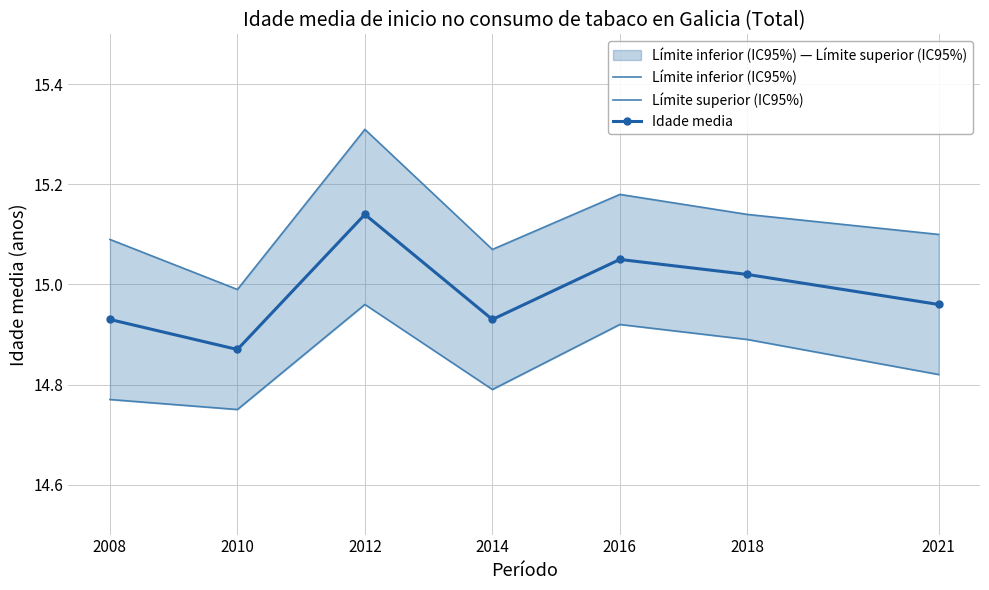

What is the sum of the Límite superior (IC95%) values at 2010 and 2008?

30.1